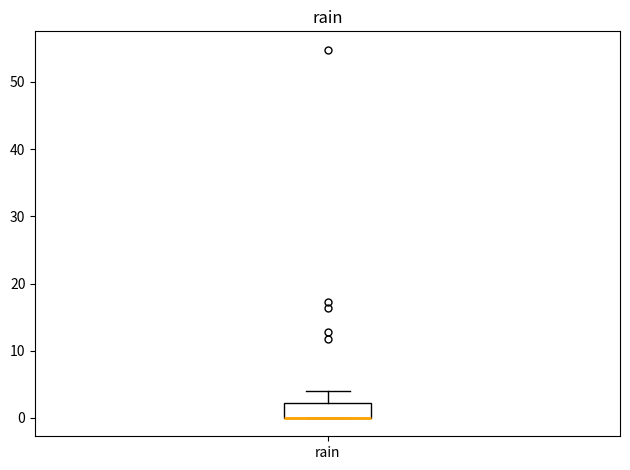

Read this box plot against the y-axis: the position of the median line, the range covered by the box, and the ends of both whiskers. The values are not printed on the chart, so give them approximately, as read against the axis.

median 0 (drawn on the box's lower edge), box 0 to 2, whiskers 0 to 4